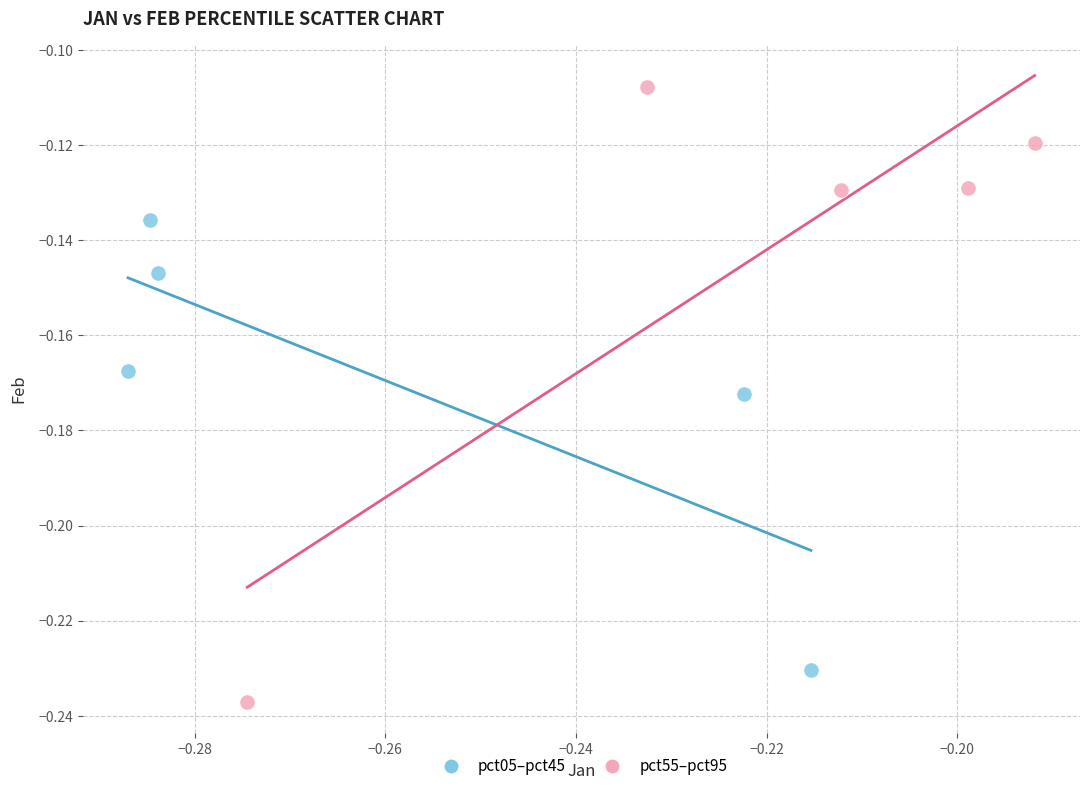

Which series has the widest spread of Y values?

pct55–pct95